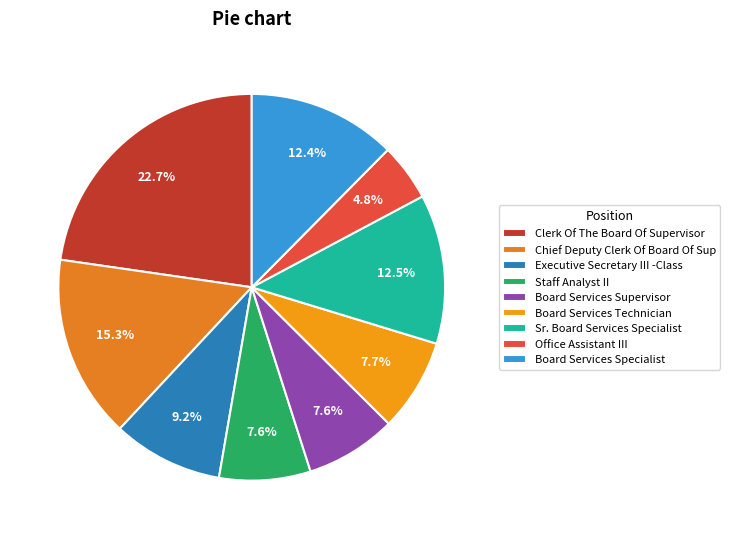

Is it true that Staff Analyst II is 1% of the pie?

False